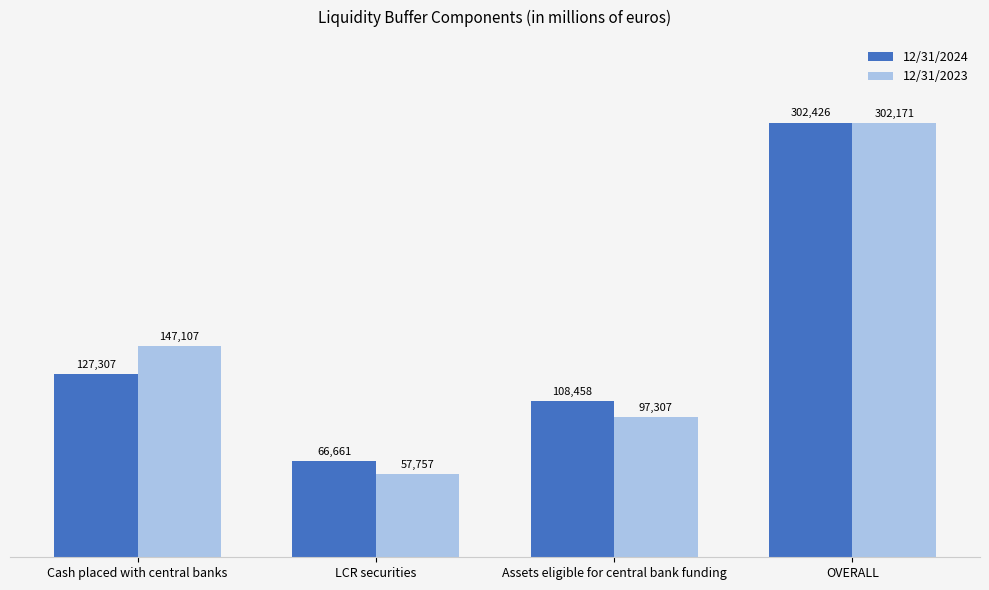

Where is 12/31/2023 nearest to the value 179964?

Cash placed with central banks